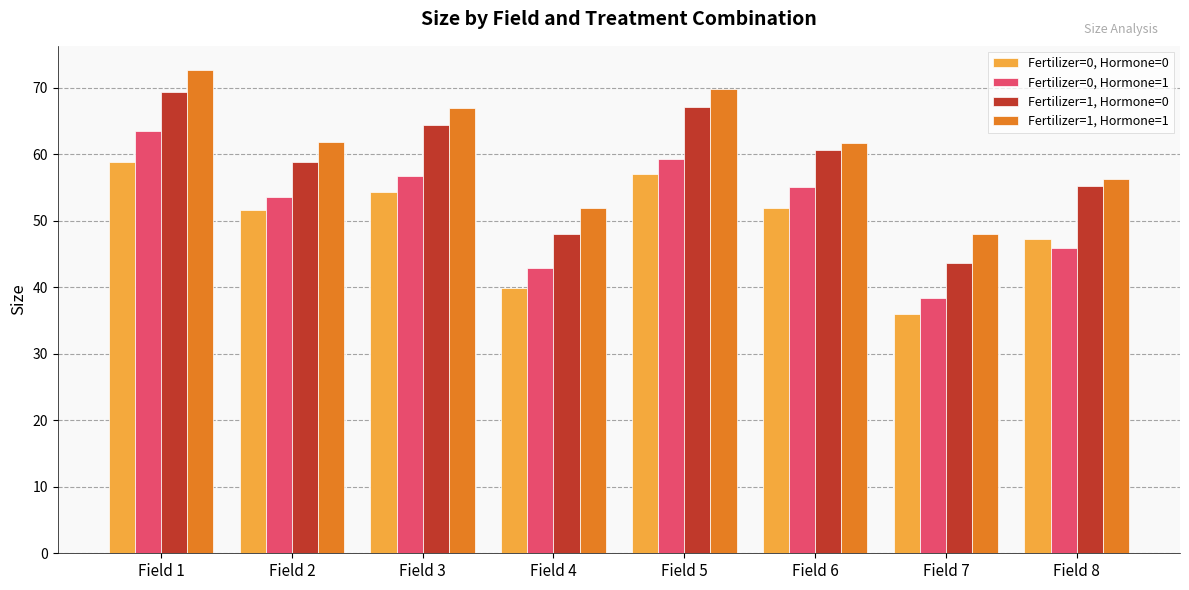

At which label is Fertilizer=1, Hormone=0 closest to 56?

Field 8